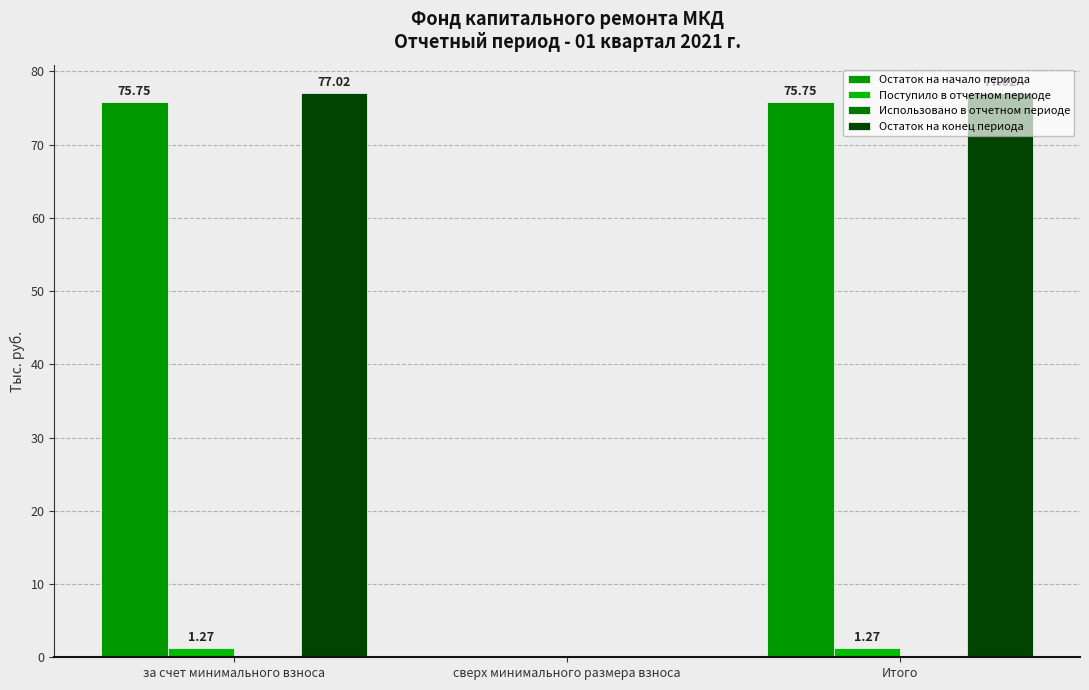

Between за счет минимального взноса and Итого, which series saw the biggest shift?

Остаток на начало периода